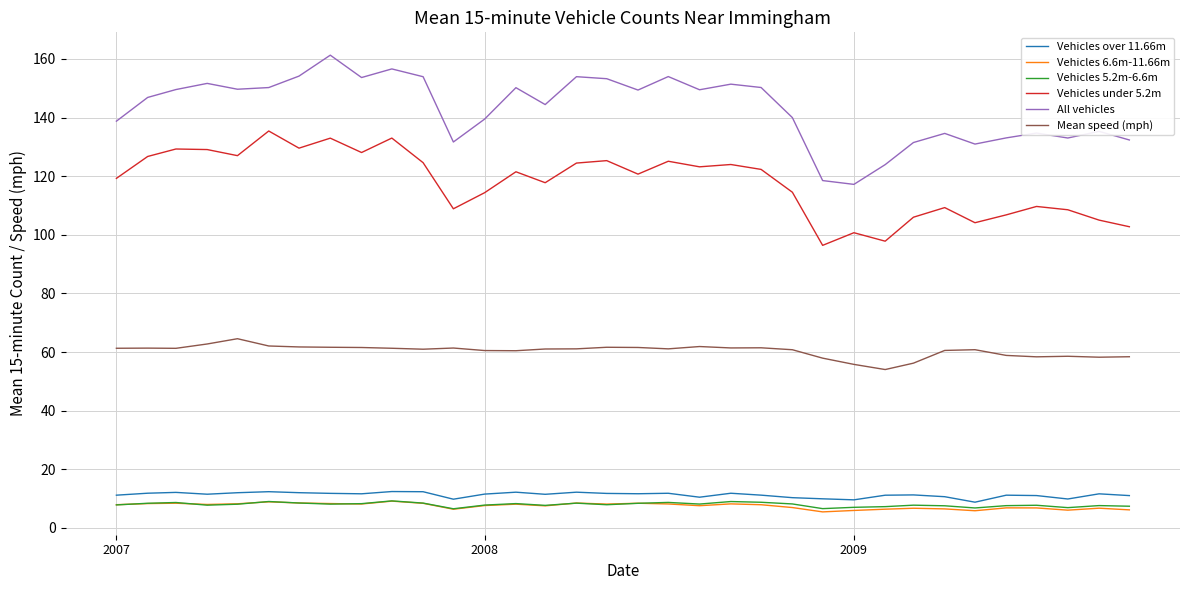

What is the smallest value displayed?

5.5